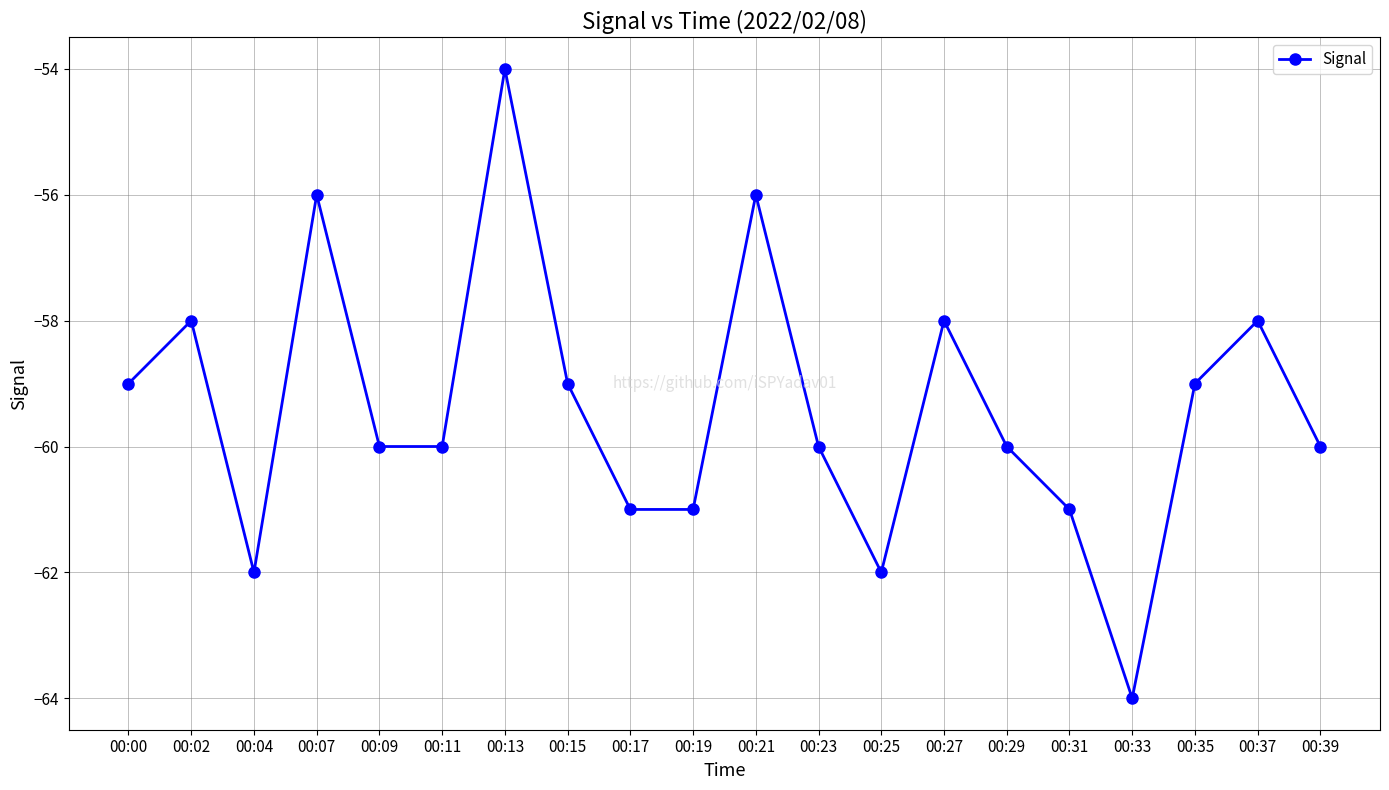

What is the value of the 19th point from the left?

-58